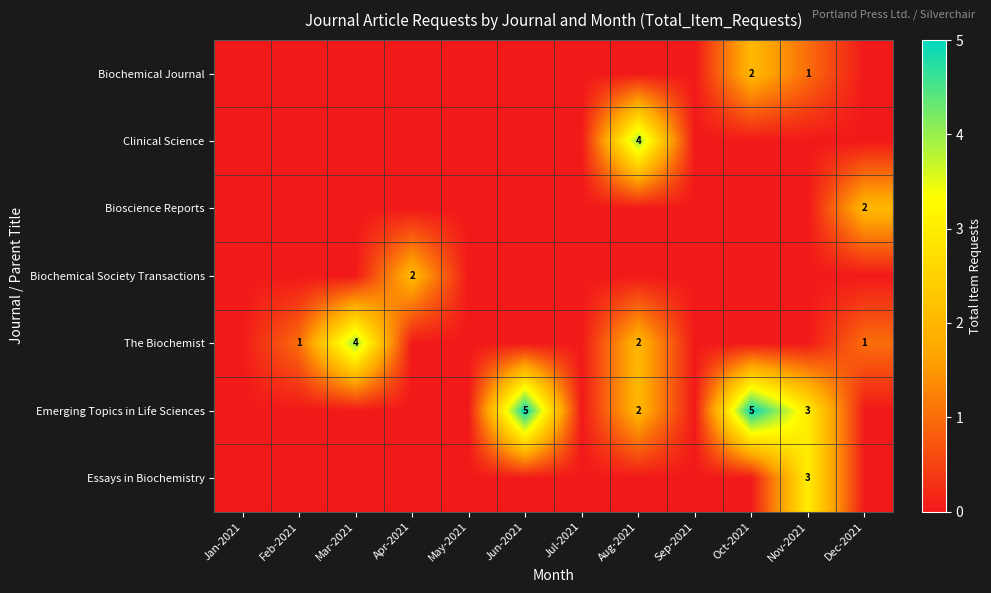

Is the value of Emerging Topics in Life Sciences at Oct-2021 greater than the value of Biochemical Society Transactions at Apr-2021?

Yes